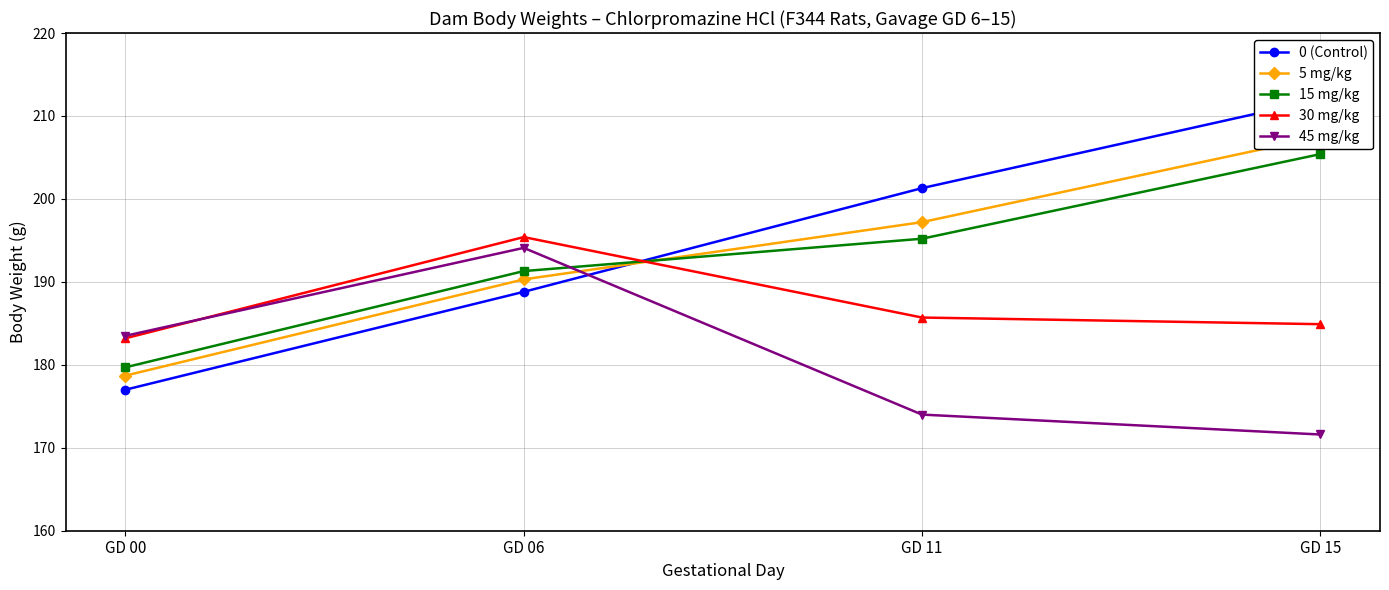

What are all the series names shown in the legend?

0 (Control), 5 mg/kg, 15 mg/kg, 30 mg/kg, 45 mg/kg